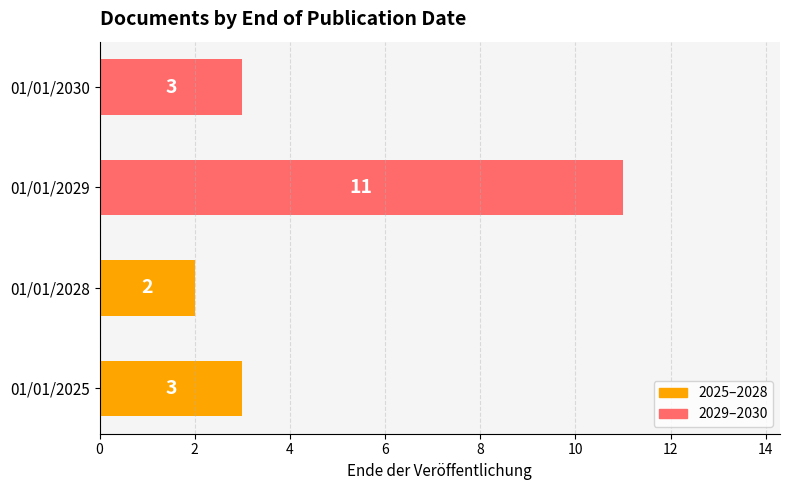

What value does the data have at 01/01/2030?

3